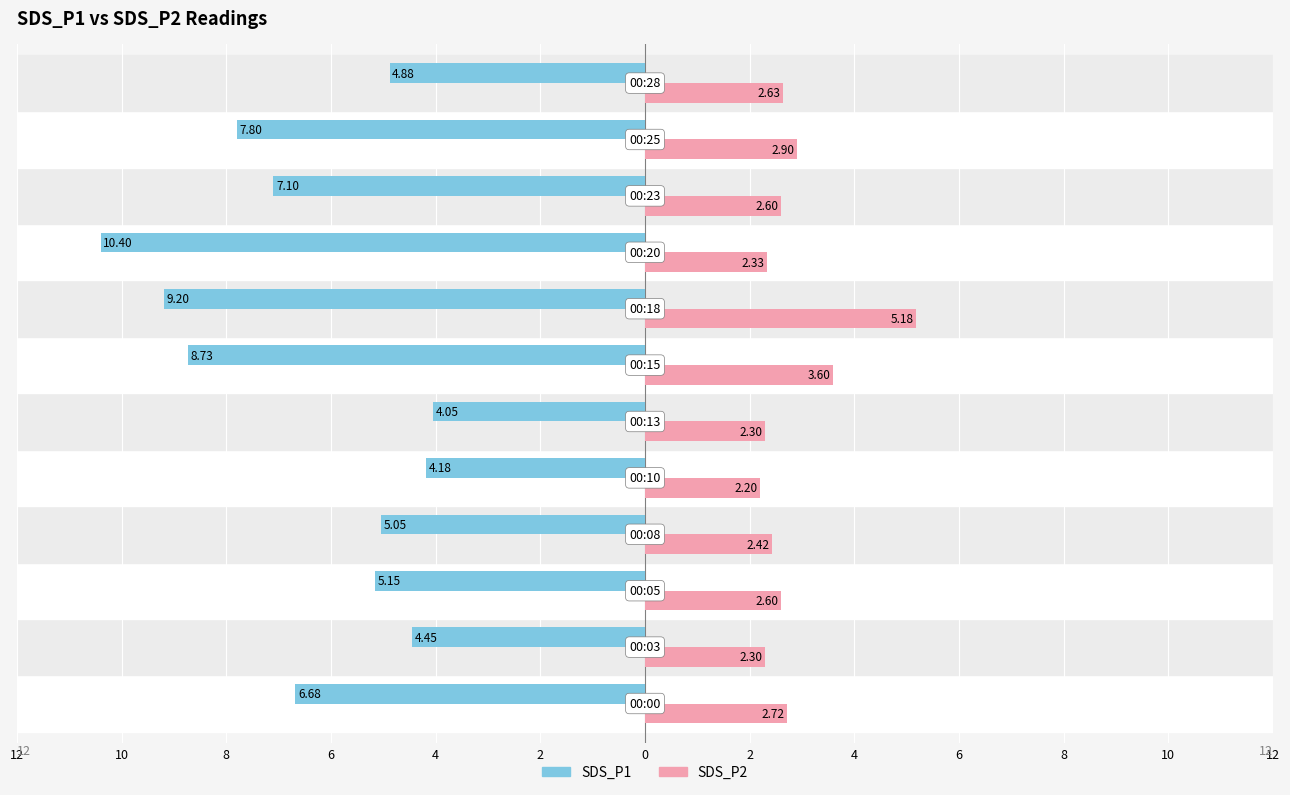

What are all the series names shown in the legend?

SDS_P1, SDS_P2